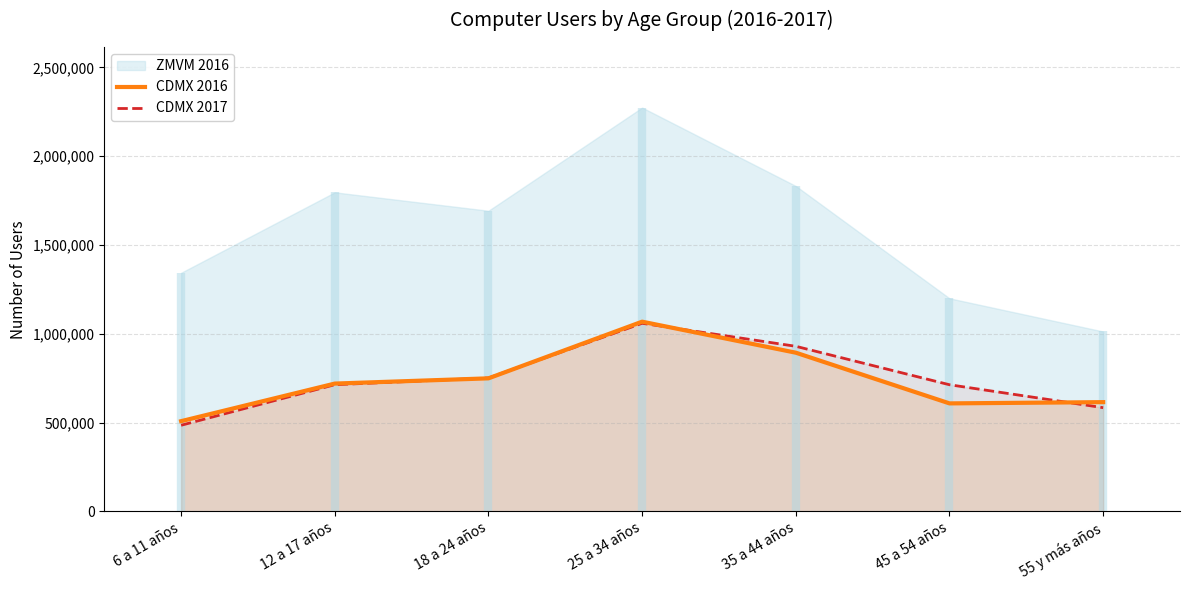

True or false: CDMX 2016 has more than 2 points higher than both neighbors.

False